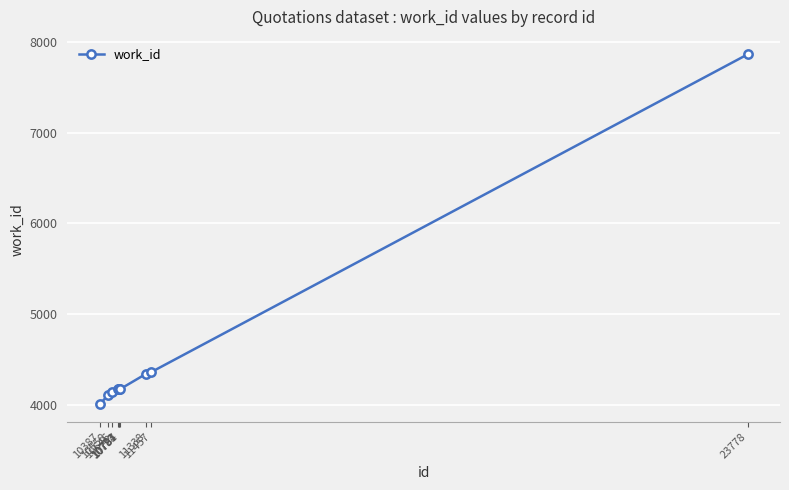

True or false: the data shows 4141 at 10646.

True